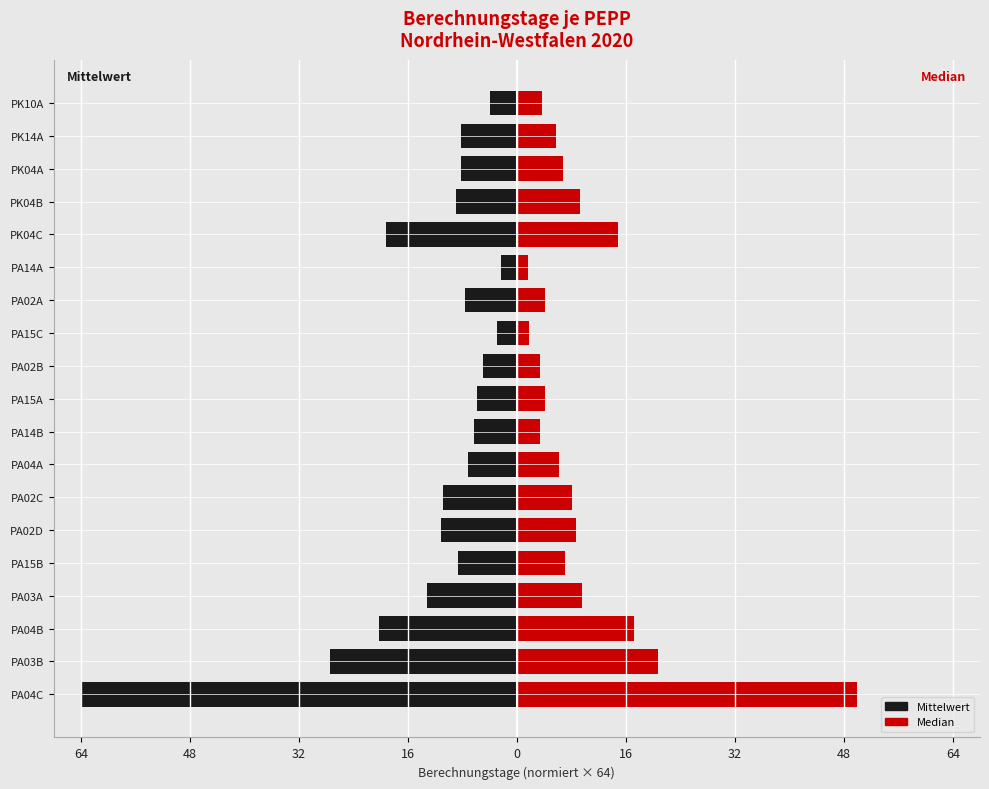

What is the average value of the Mittelwert series?

-12.7